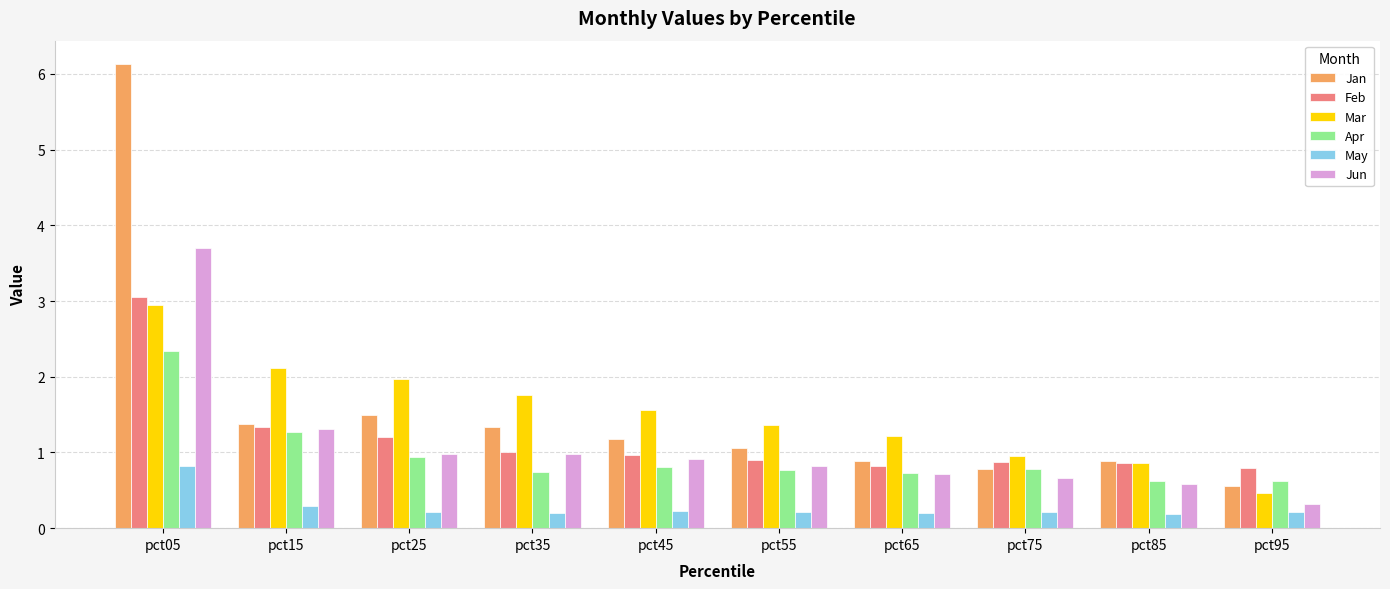

At which label does Jun reach its peak?

pct05